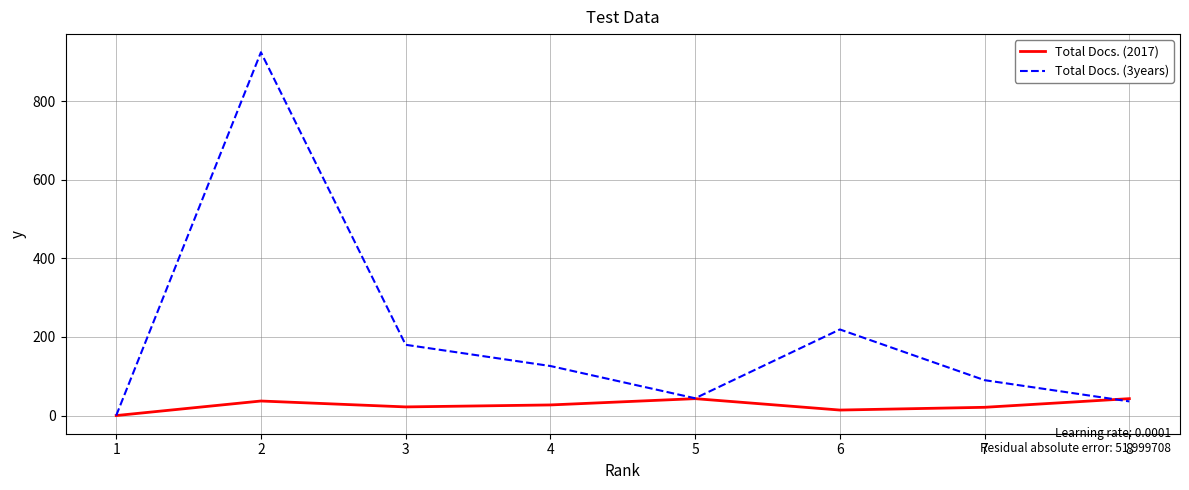

How many interior local peaks does the Total Docs. (3years) series have?

2